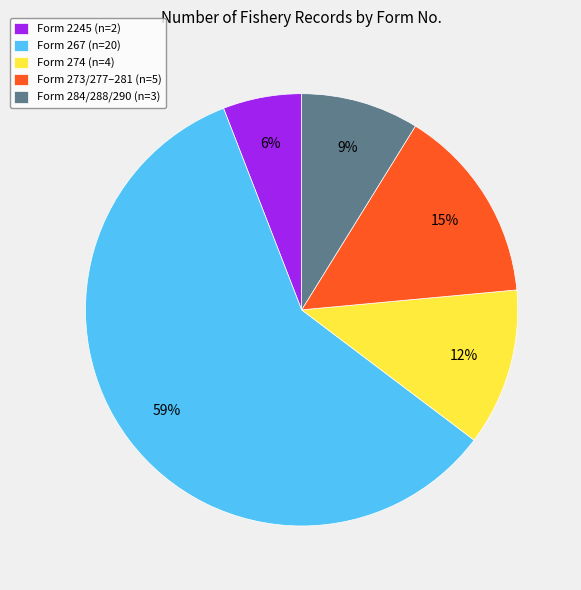

To the nearest percent, what percentage of the pie is Form 284/288/290 (n=3)?

9%